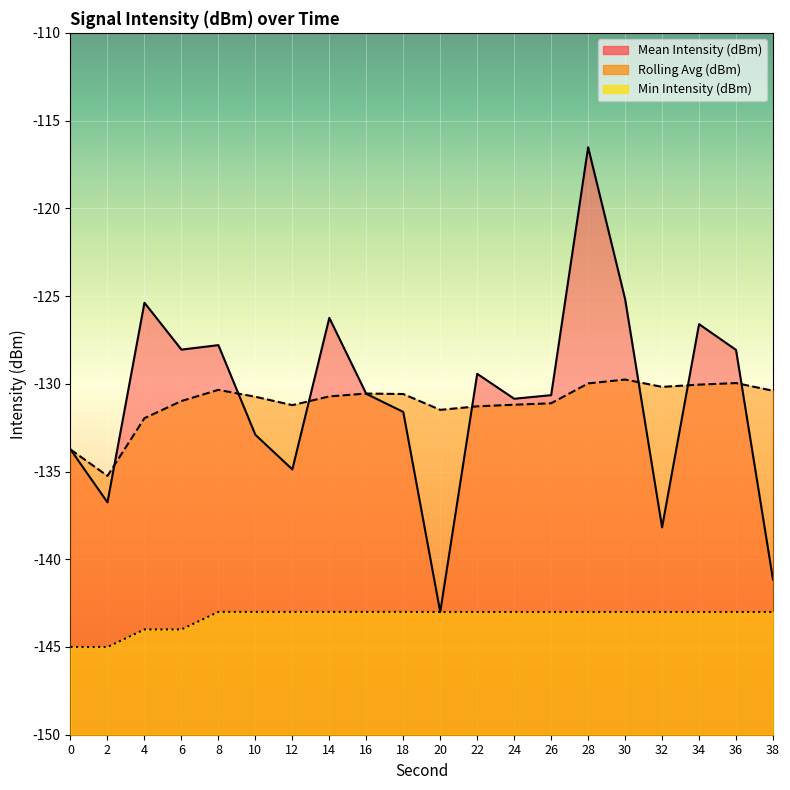

Reading left to right, what are all the values shown in this chart?

Mean Intensity (dBm): 0=-133.7	2=-136.8	4=-125.4	6=-128.1	8=-127.8	10=-132.9	12=-134.9	14=-126.2	16=-130.6	18=-131.6	20=-143.0	22=-129.4	24=-130.9	26=-130.6	28=-116.5	30=-125.2	32=-138.2	34=-126.6	36=-128.1	38=-141.2
Rolling Avg (dBm): 0=-133.7	2=-135.3	4=-132.0	6=-131.0	8=-130.3	10=-130.7	12=-131.2	14=-130.7	16=-130.6	18=-130.6	20=-131.5	22=-131.3	24=-131.2	26=-131.1	28=-130.0	30=-129.8	32=-130.2	34=-130.0	36=-130.0	38=-130.4
Min Intensity (dBm): 0=-145.0	2=-145.0	4=-144.0	6=-144.0	8=-143.0	10=-143.0	12=-143.0	14=-143.0	16=-143.0	18=-143.0	20=-143.0	22=-143.0	24=-143.0	26=-143.0	28=-143.0	30=-143.0	32=-143.0	34=-143.0	36=-143.0	38=-143.0